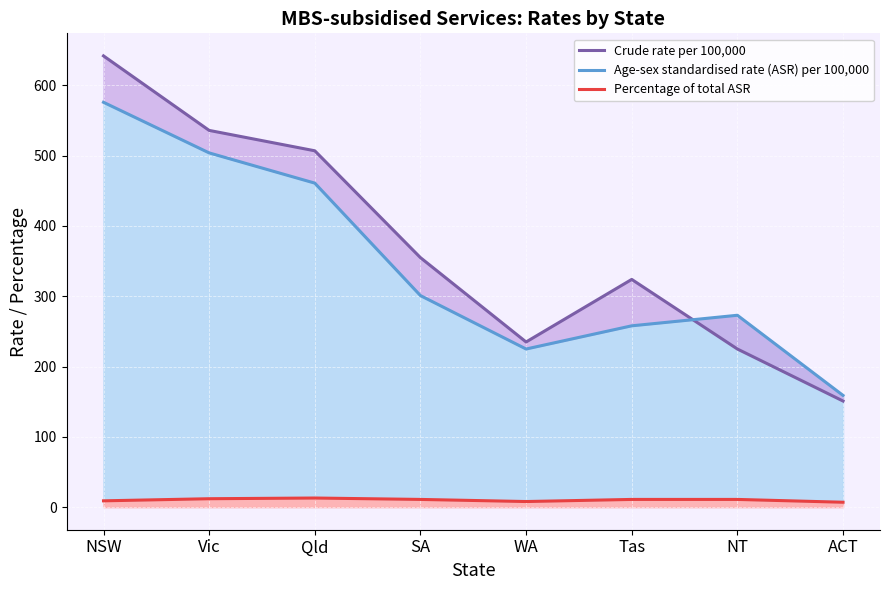

At Vic, list the series in order from smallest to largest.

Percentage of total ASR, Age-sex standardised rate (ASR) per 100,000, Crude rate per 100,000